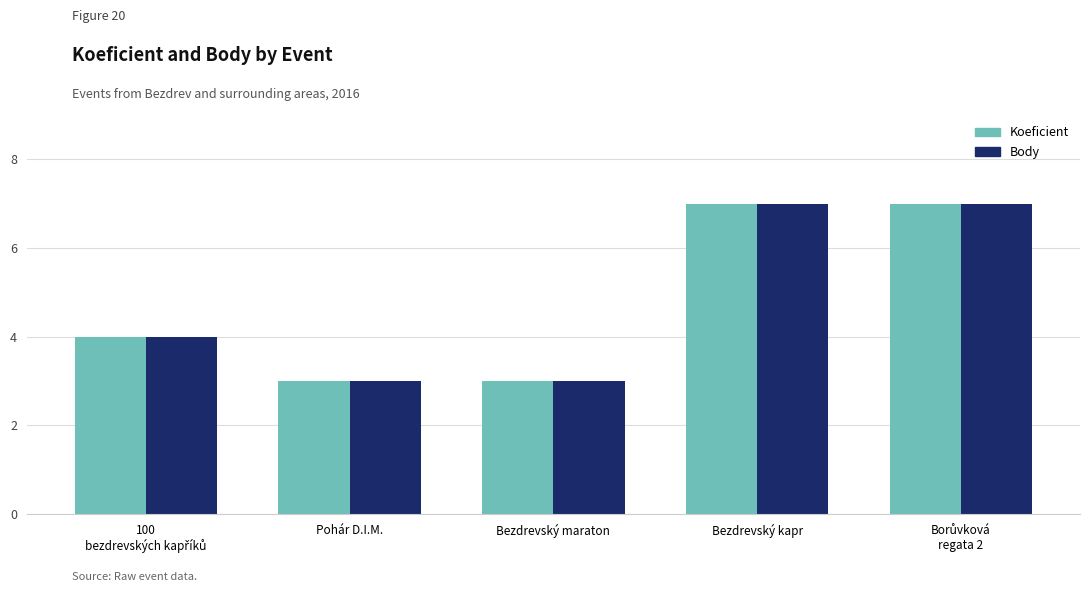

What is the label of the 3rd bar from the left?

Bezdrevský maraton